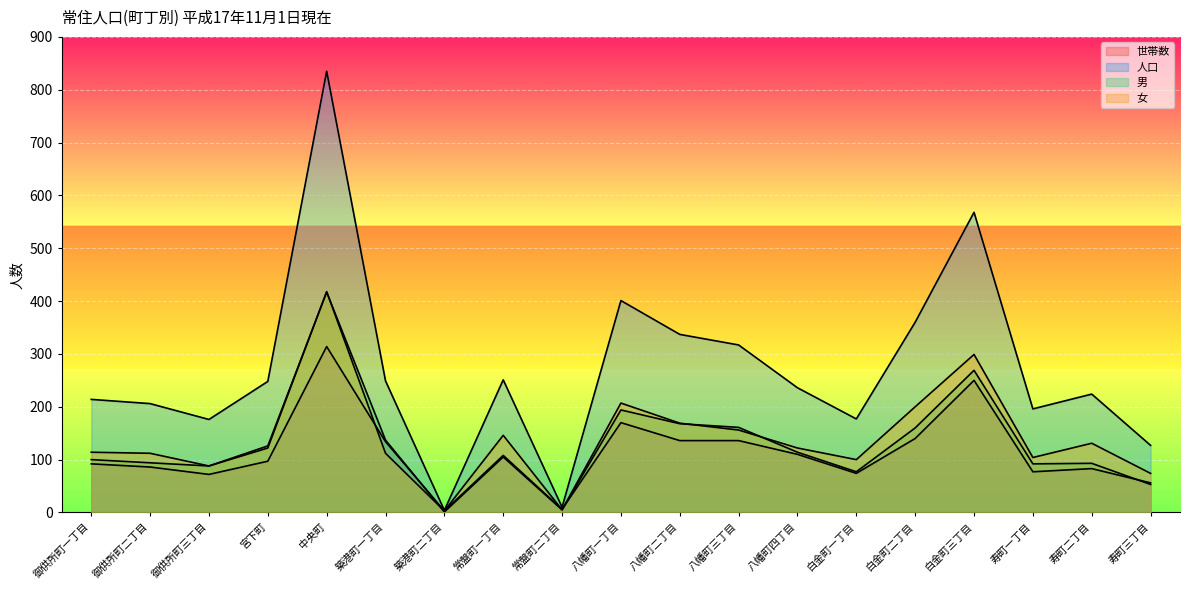

At how many categories does at least one series exceed 106?

17